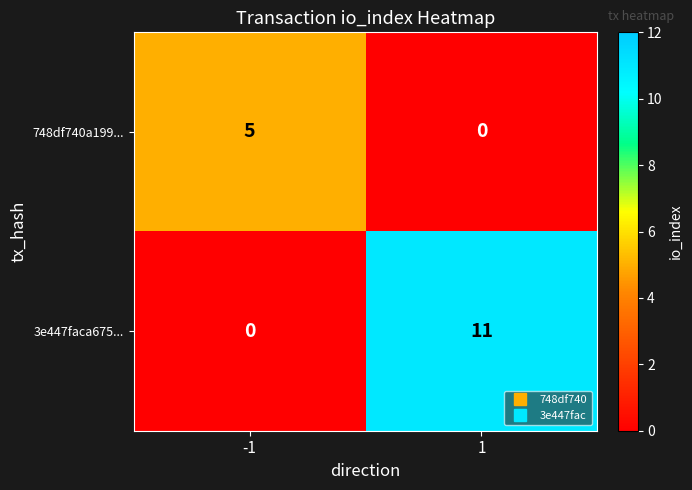

The value of 748df740a199... at 1 is -3. True or false?

False